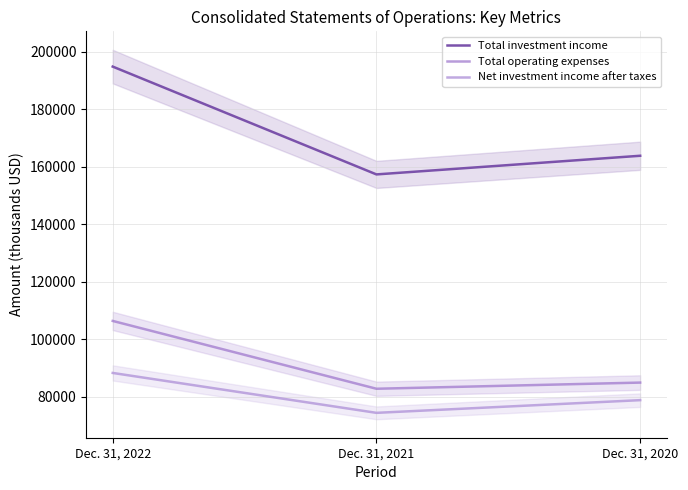

What is the difference between the highest and lowest values at Dec. 31, 2021?

83041